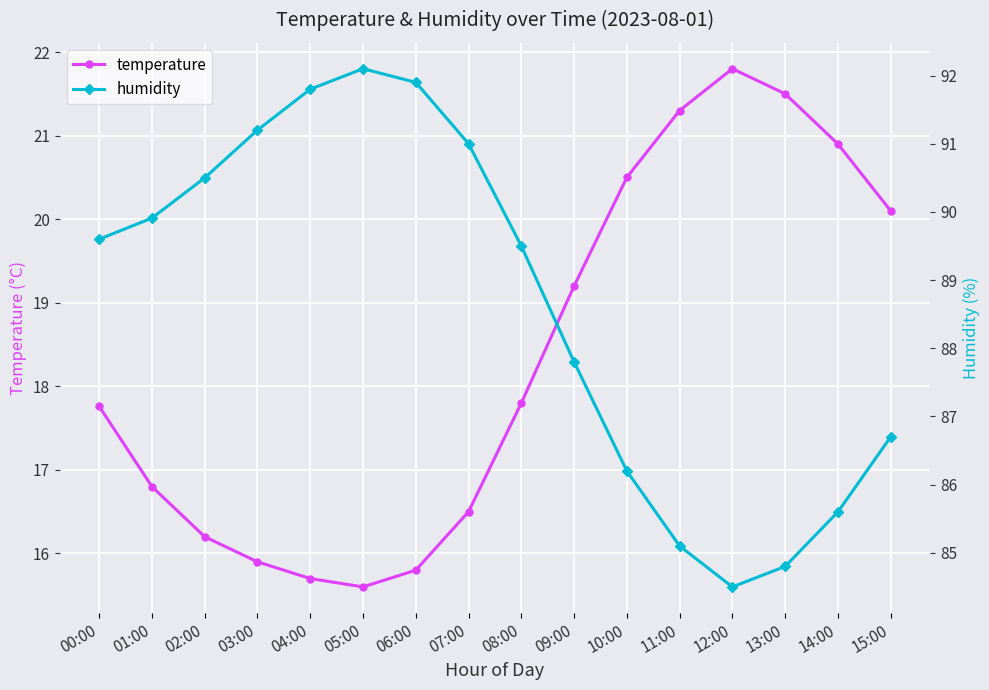

True or false: humidity and temperature intersect in this chart.

False